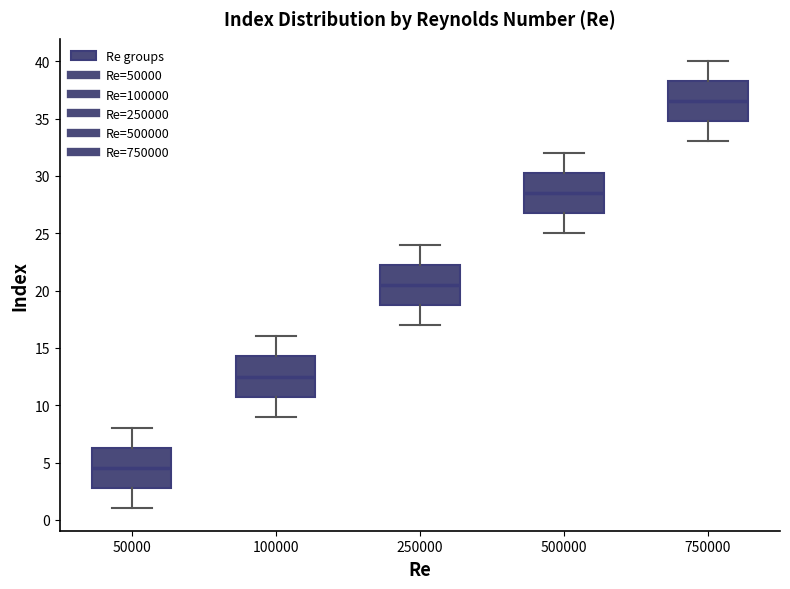

Where does the upper whisker of the box at x = 250000 end on the y-axis? The values are not printed on the chart, so give them approximately, as read against the axis.

24.0